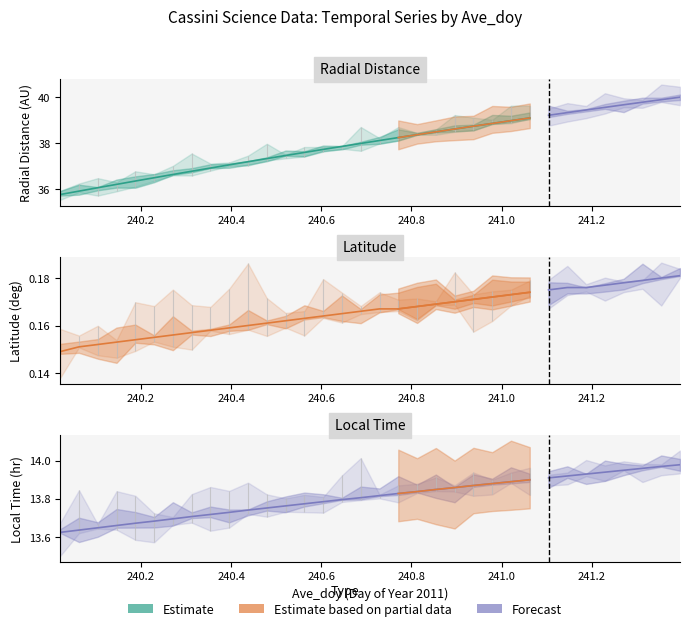

What is the sum of all Local_Time values?

469.4